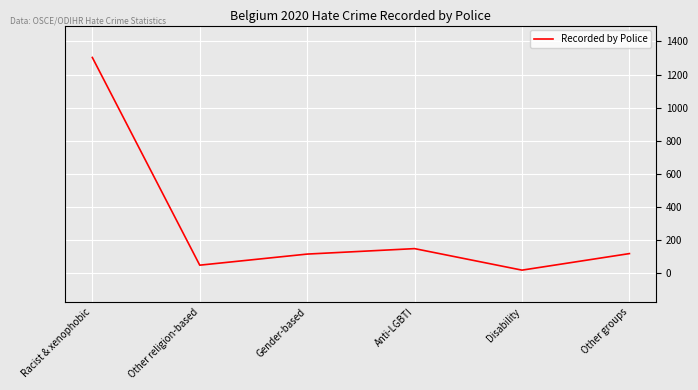

At which category does the chart reach its minimum across all series?

Disability